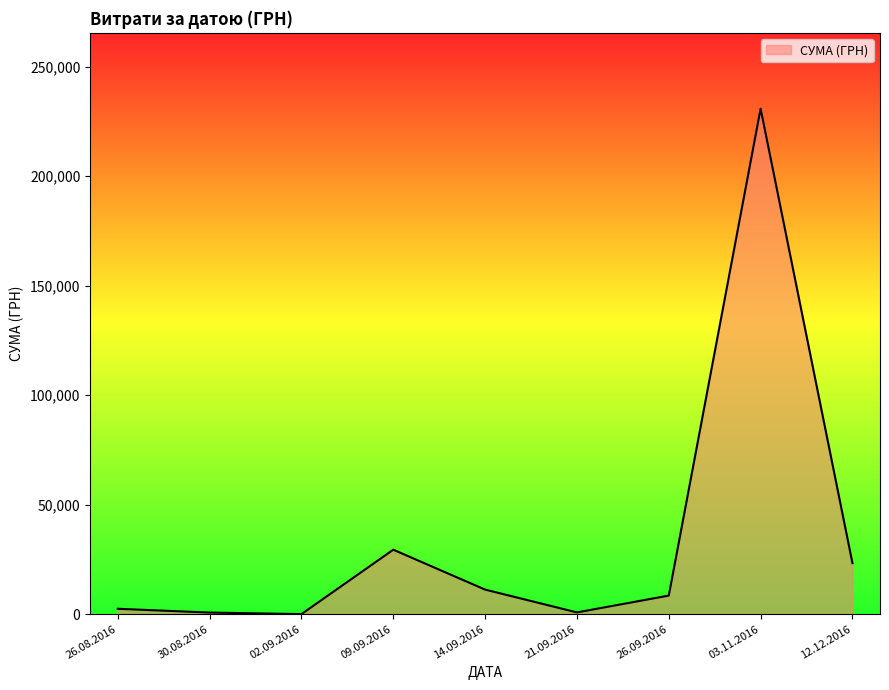

Which label corresponds to the largest value in the chart?

03.11.2016